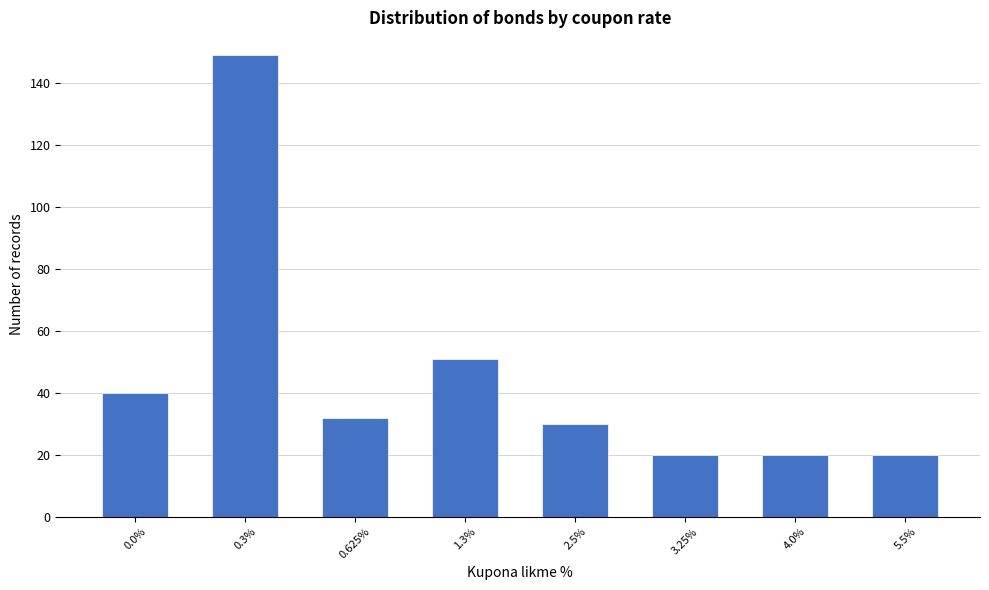

Reading right to left, extract all data points from this chart.

5.5%=20	4.0%=20	3.25%=20	2.5%=30	1.3%=51	0.625%=32	0.3%=149	0.0%=40